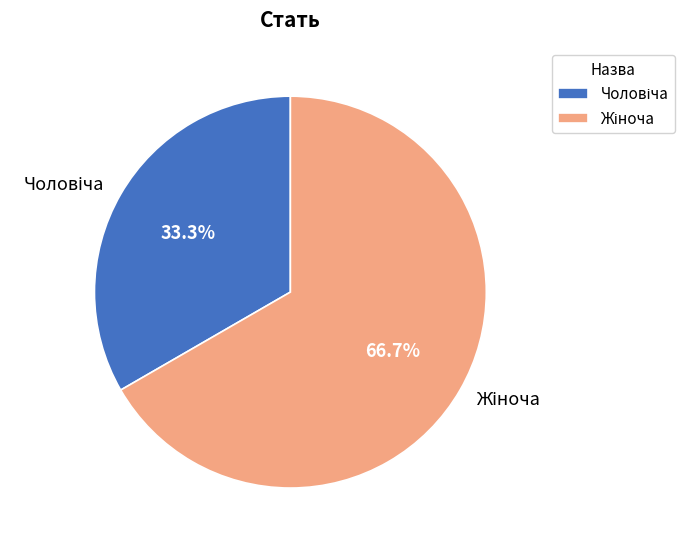

Is there a majority slice in this chart?

Yes